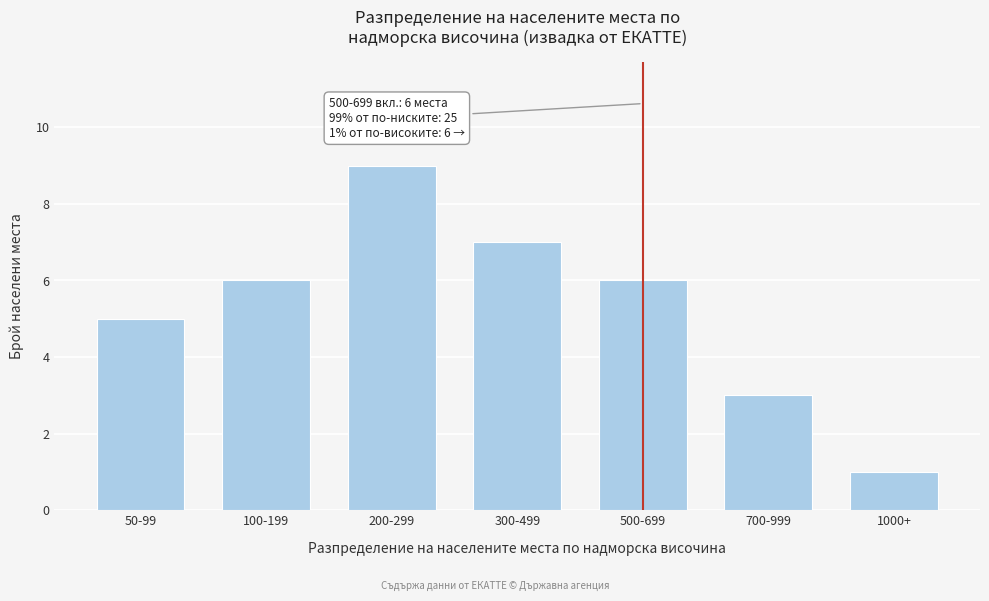

Reading right to left, what are all the values shown in this chart?

1	3	6	7	9	6	5